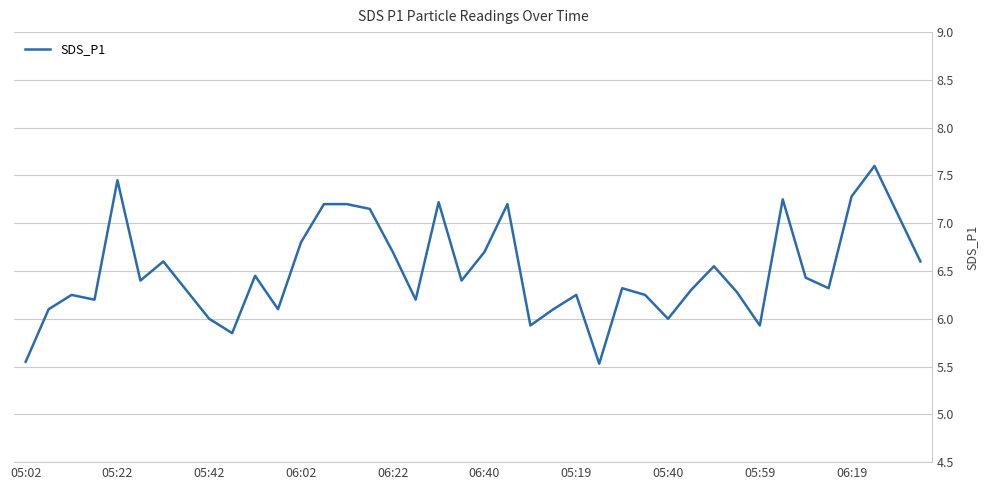

Count the number of categories in the chart.

40